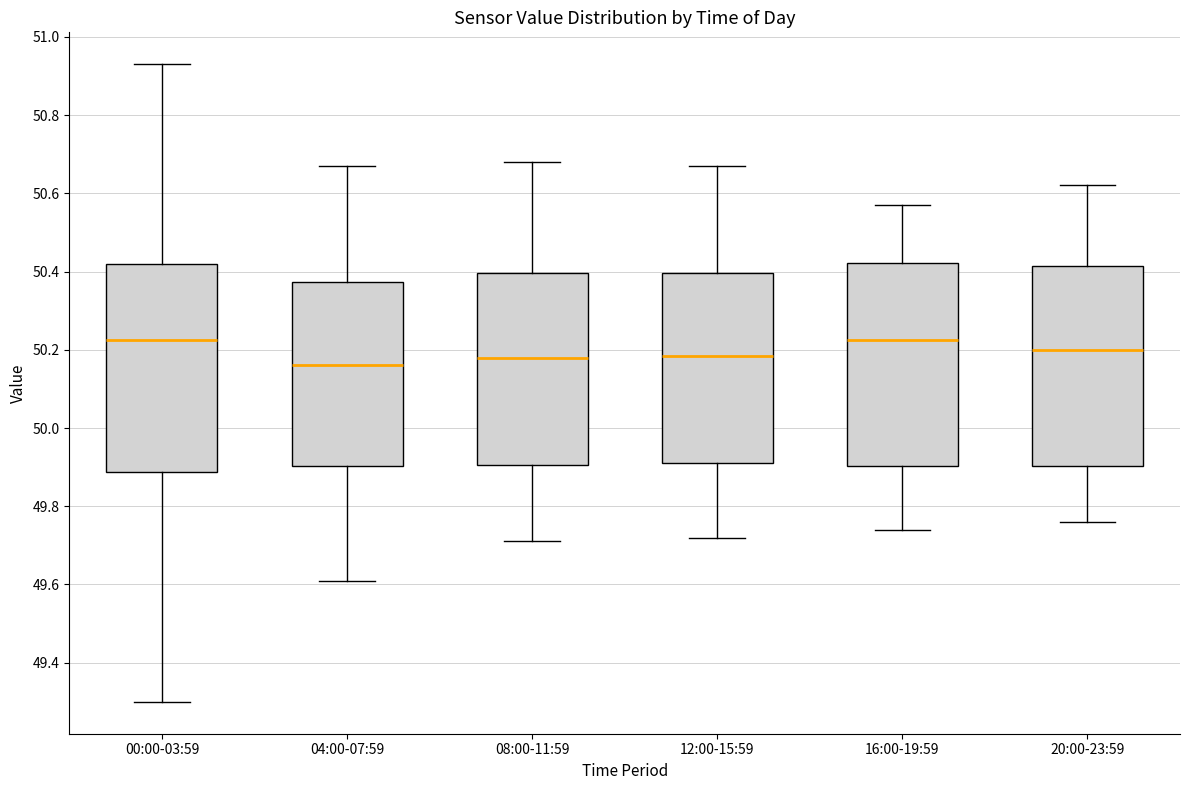

Where is the lower edge of the box for 00:00-03:59 on the y-axis? The values are not printed on the chart, so give them approximately, as read against the axis.

49.88